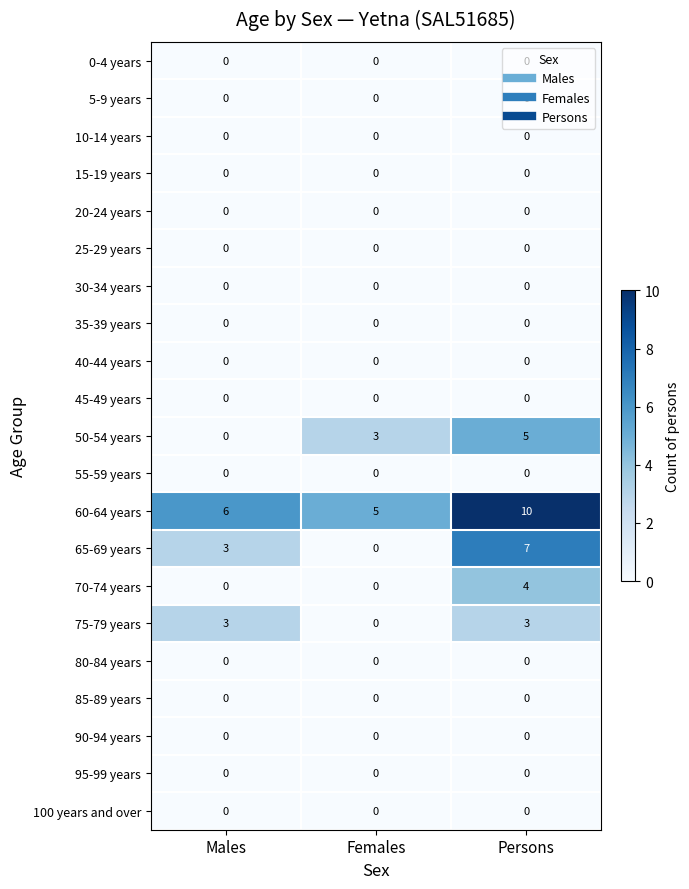

What is the spread (max minus min) of values at Persons?

10